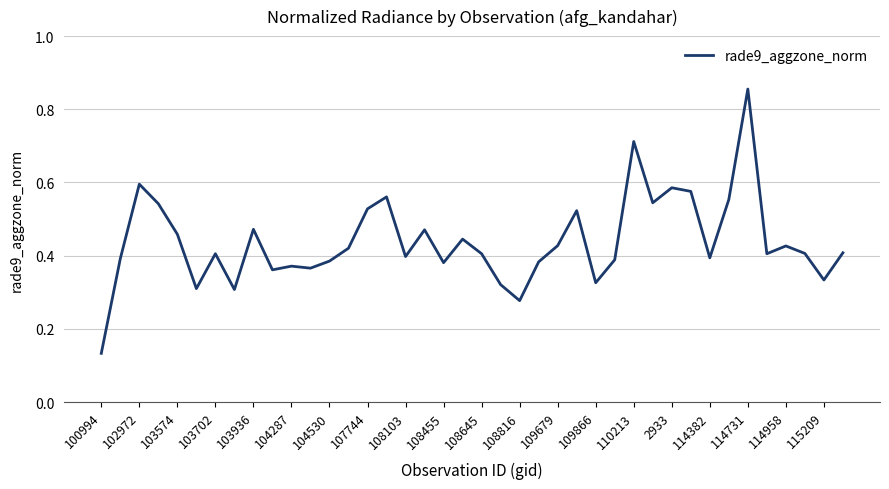

What is the sum of all values?

17.6